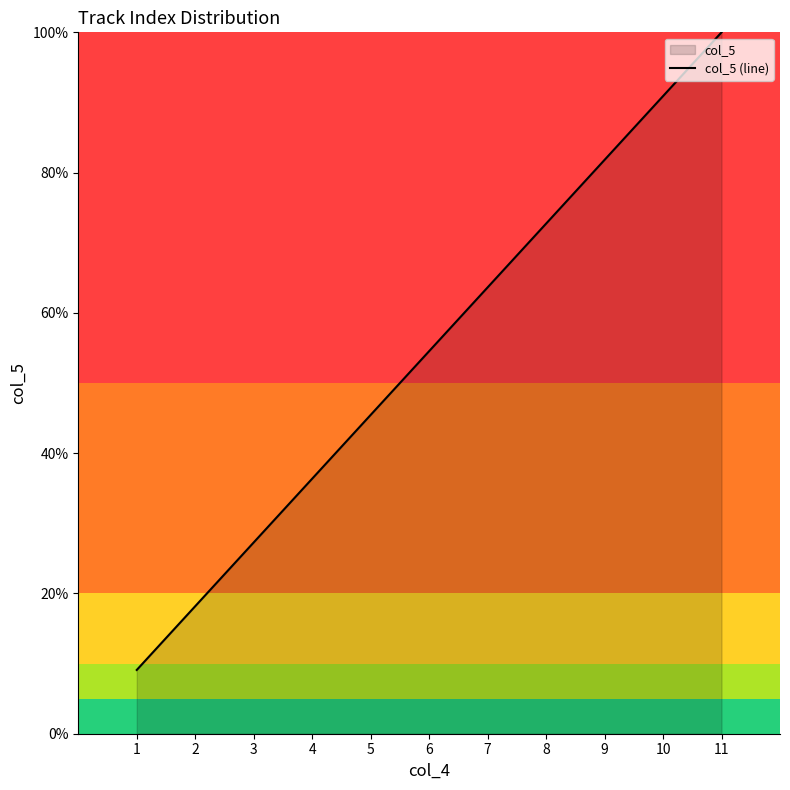

At which category does the chart reach its peak across all series?

11